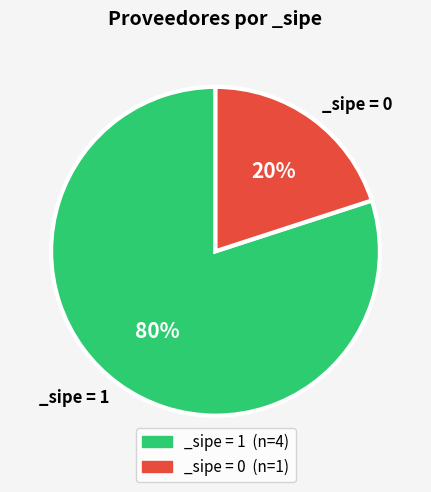

Combined, do _sipe = 0 (n=1) and _sipe = 1 (n=4) account for over 50%?

Yes